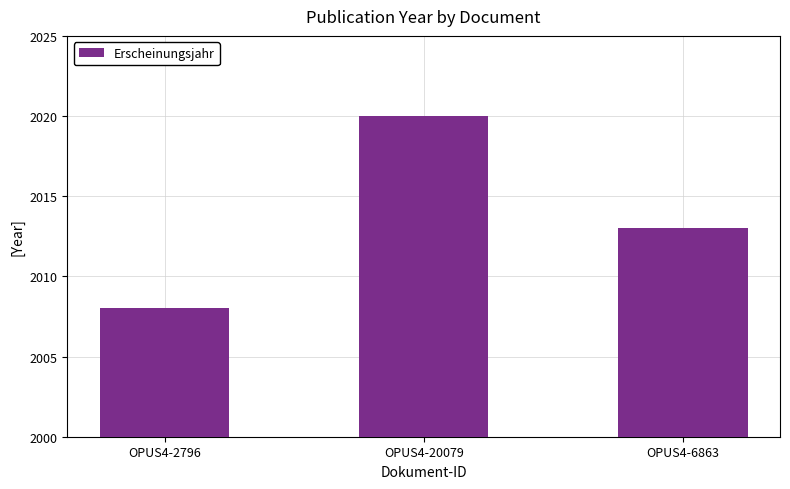

What is the average value?

2014